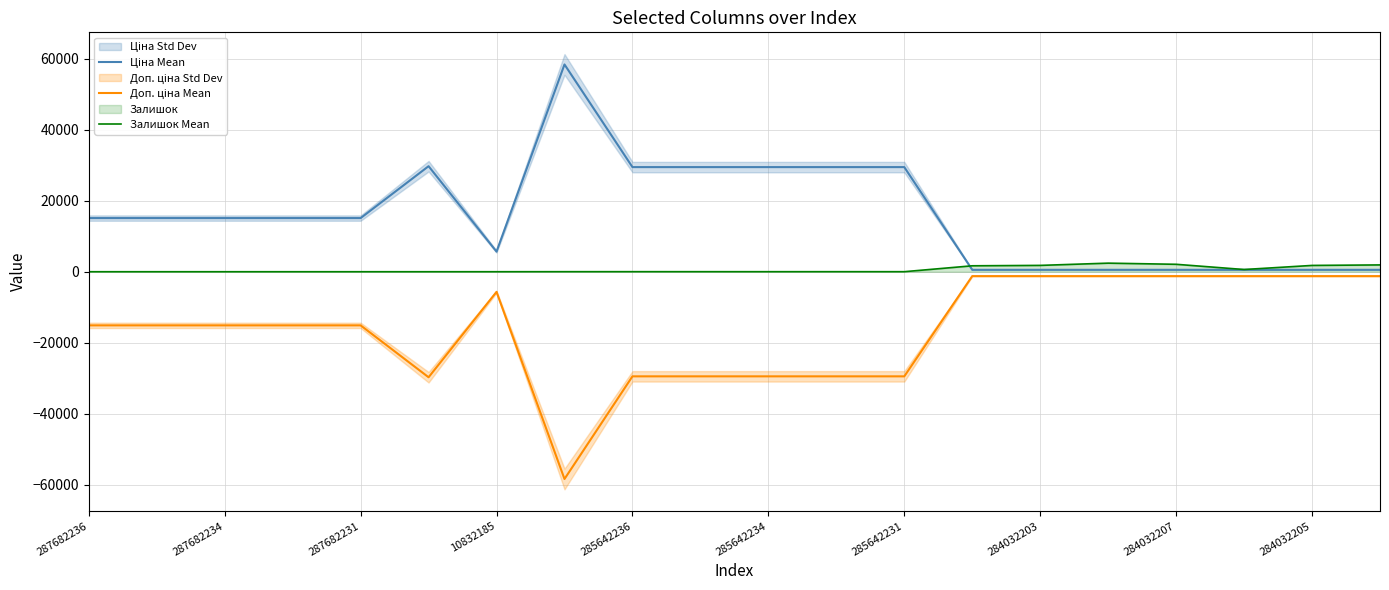

Rank the series by their average value, from highest to lowest.

Ціна Mean, Залишок Mean, Доп. ціна Mean